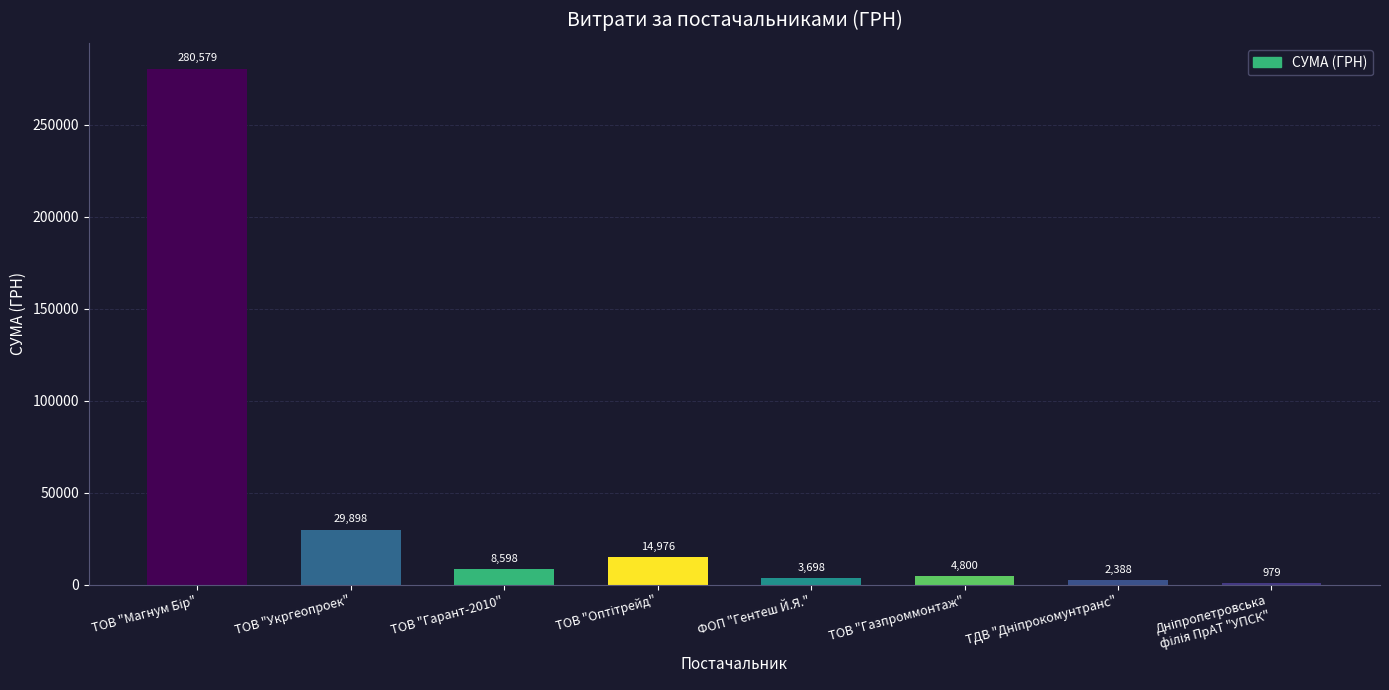

Is it true that the value at ФОП "Гентеш Й.Я." is 3698.0?

True